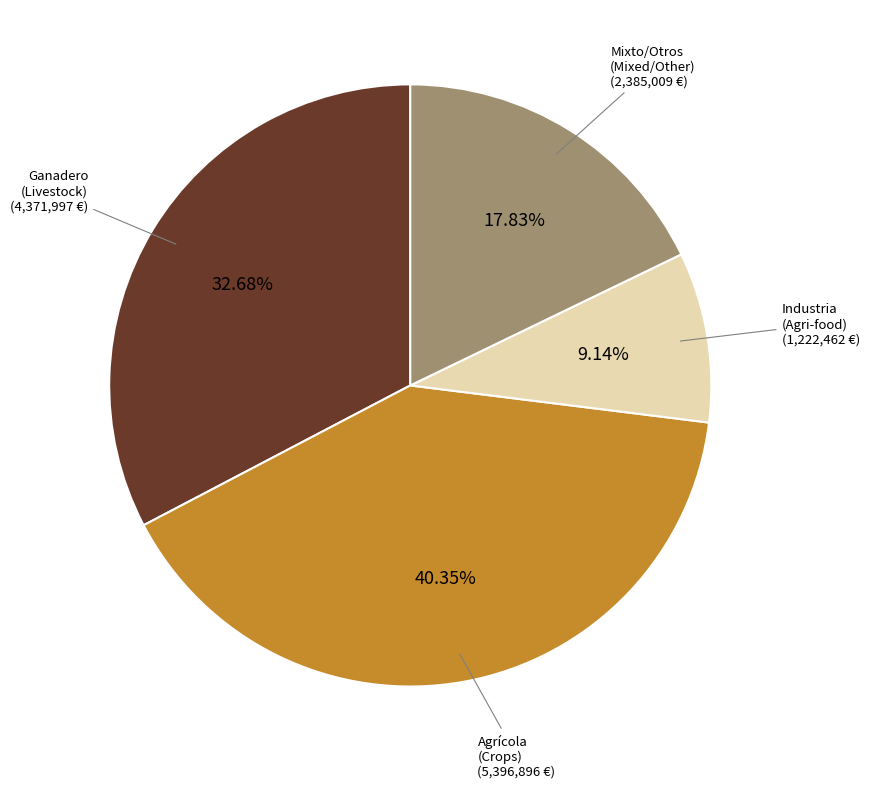

Does any single category account for the majority?

No